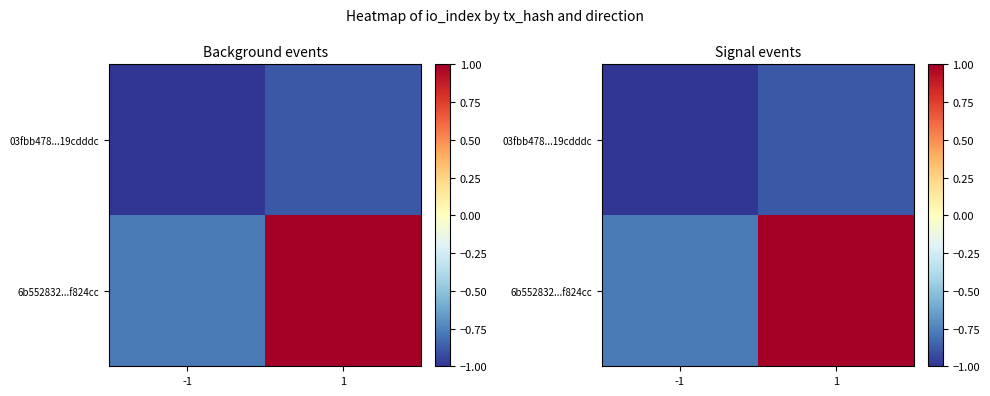

How many series are shown in this chart?

2